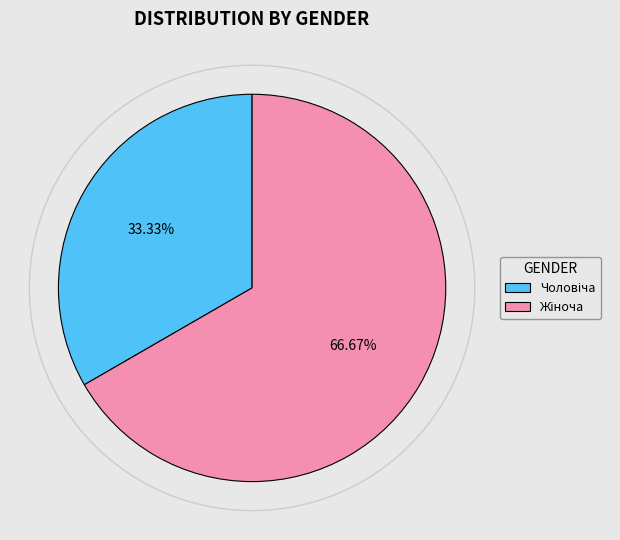

To the nearest percent, what is the average slice percentage?

50%